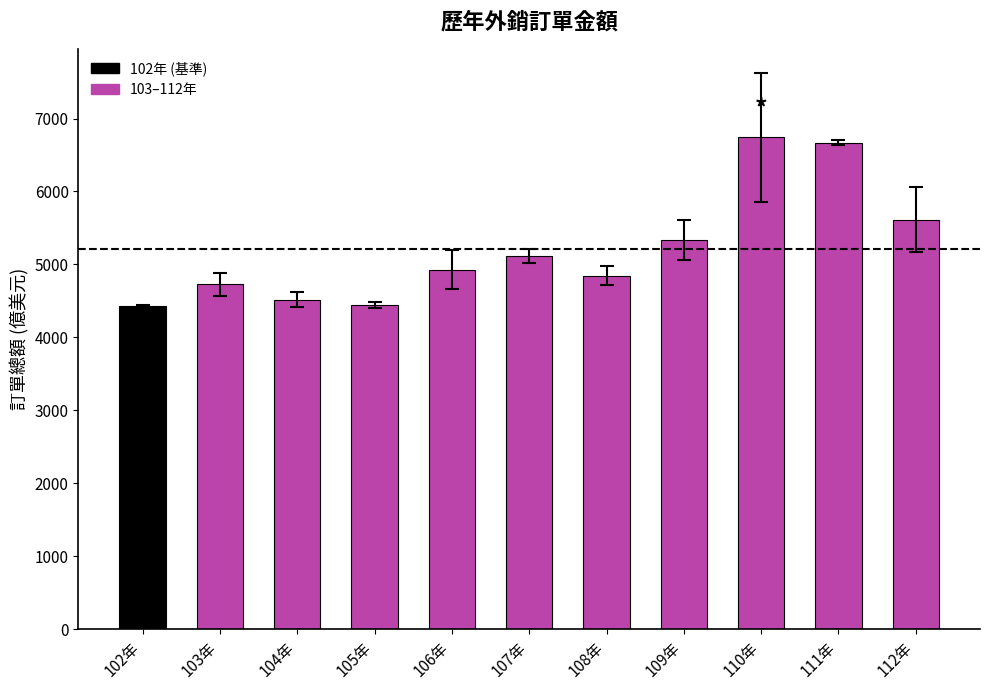

What is the approximate value at 108年?

4845.6